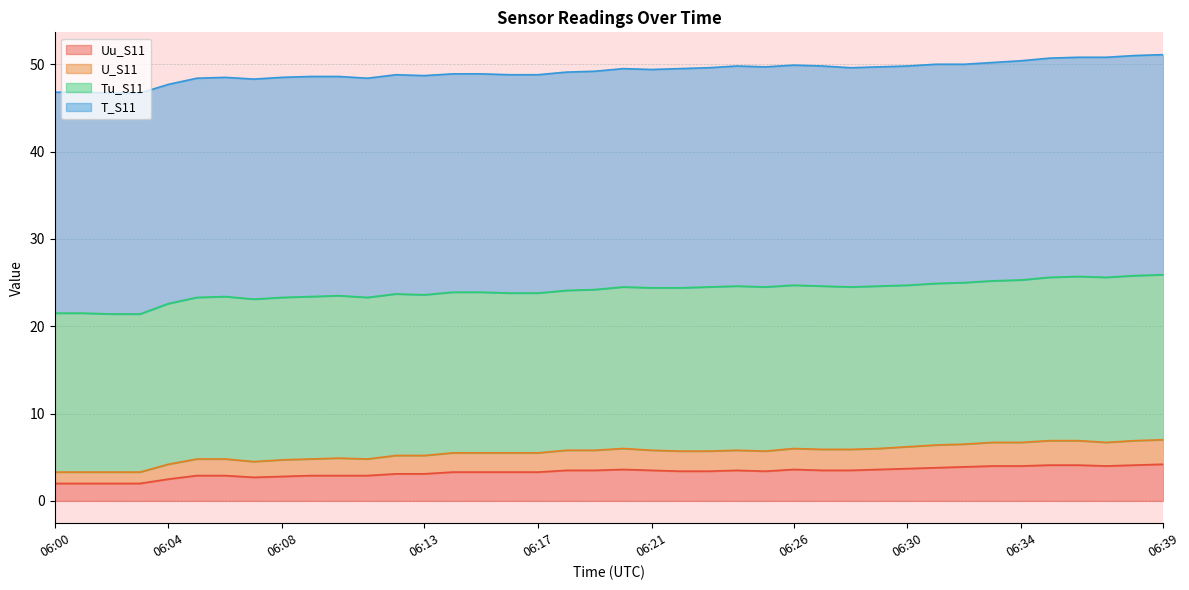

What is the value of the U_S11 point at the 29th from the left?

5.9